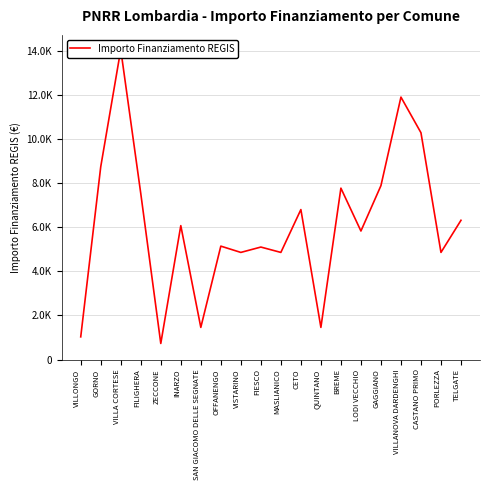

How many interior local peaks (higher than both neighbors) does the data have?

7